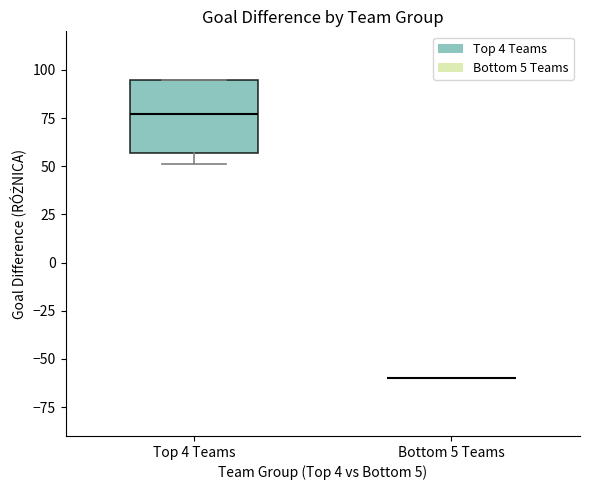

Where does the median line of the box for Top 4 Teams sit on the y-axis? The values are not printed on the chart, so give them approximately, as read against the axis.

75